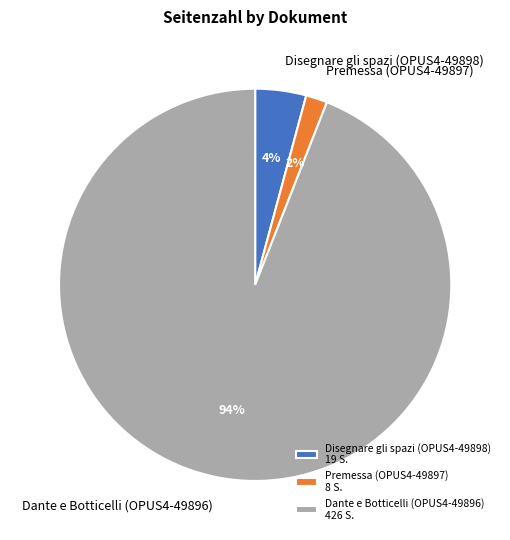

Does any single category account for the majority?

Yes